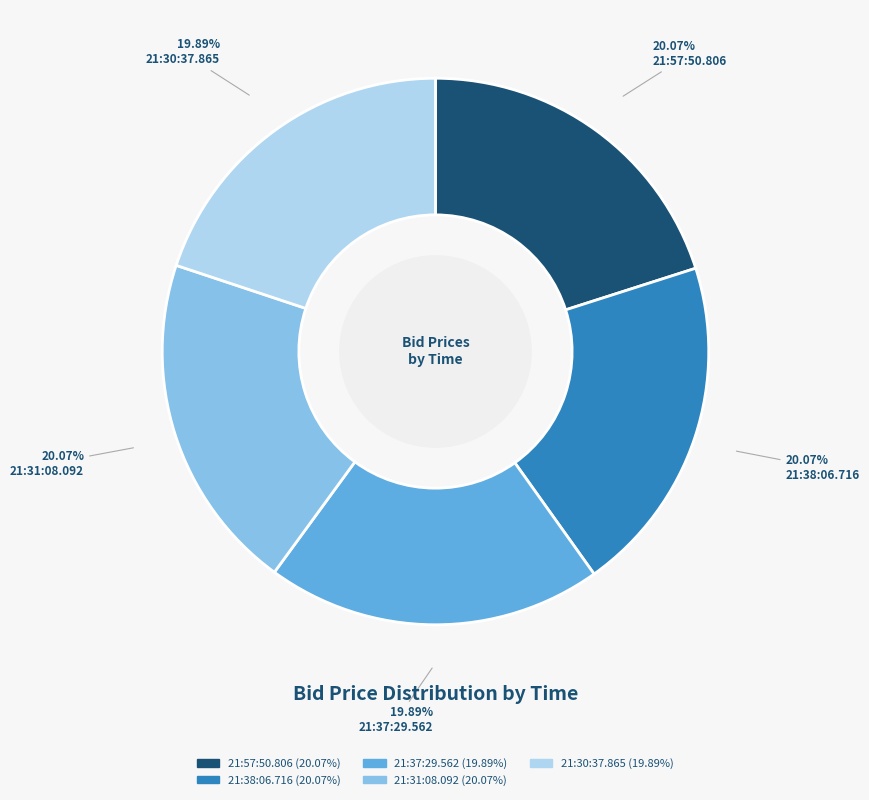

What is the ratio of the value at 21:31:08.092 to the value at 21:37:29.562?

1.0